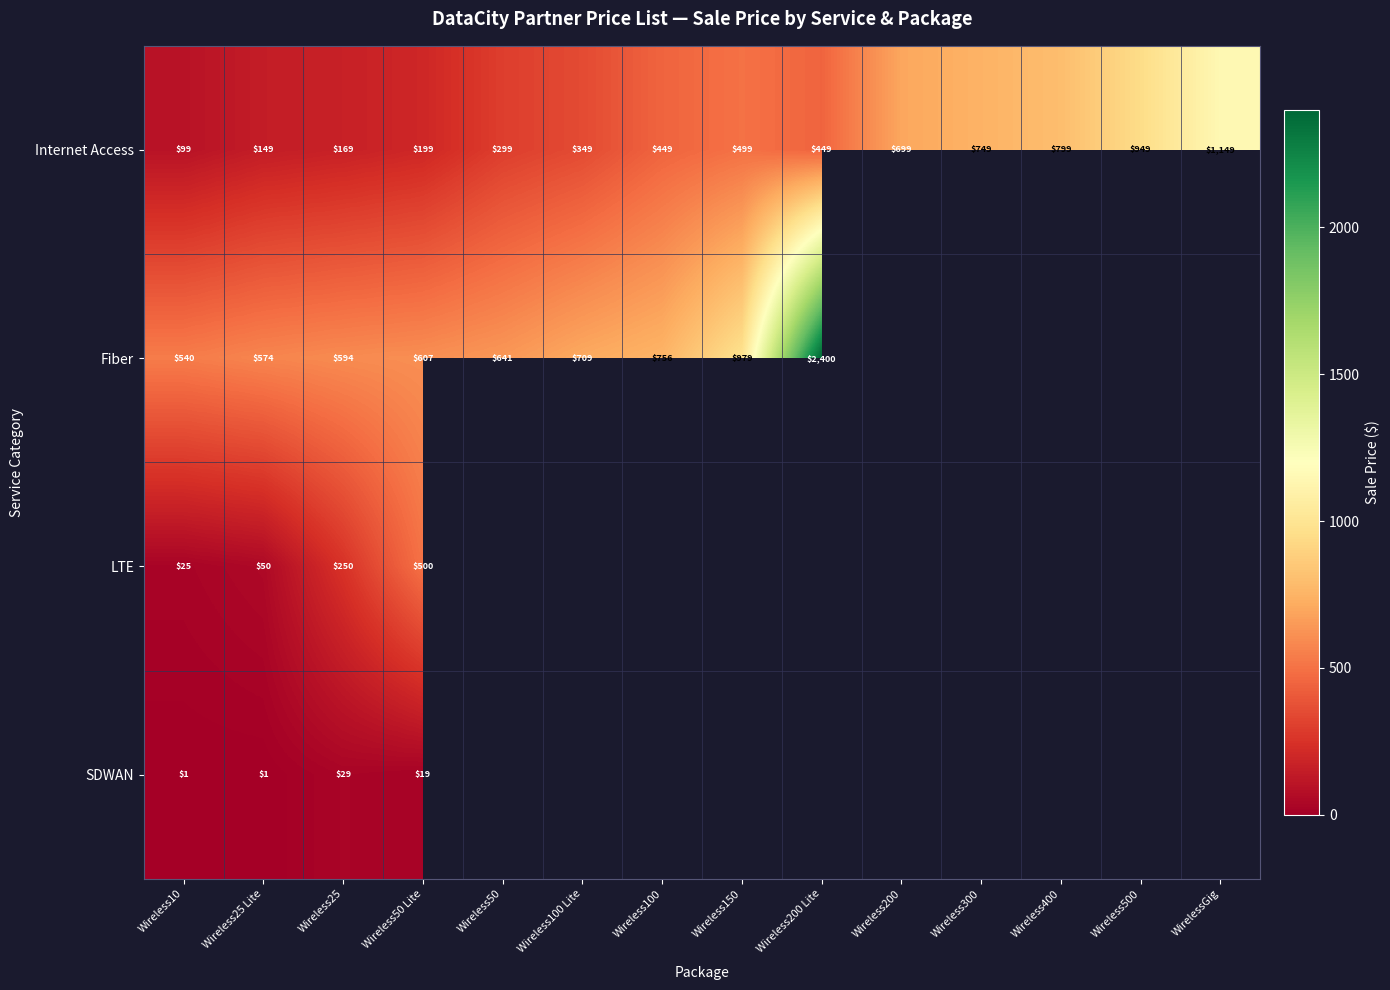

Rank the series at Wireless50 Lite from highest to lowest value.

Fiber, LTE, Internet Access, SDWAN